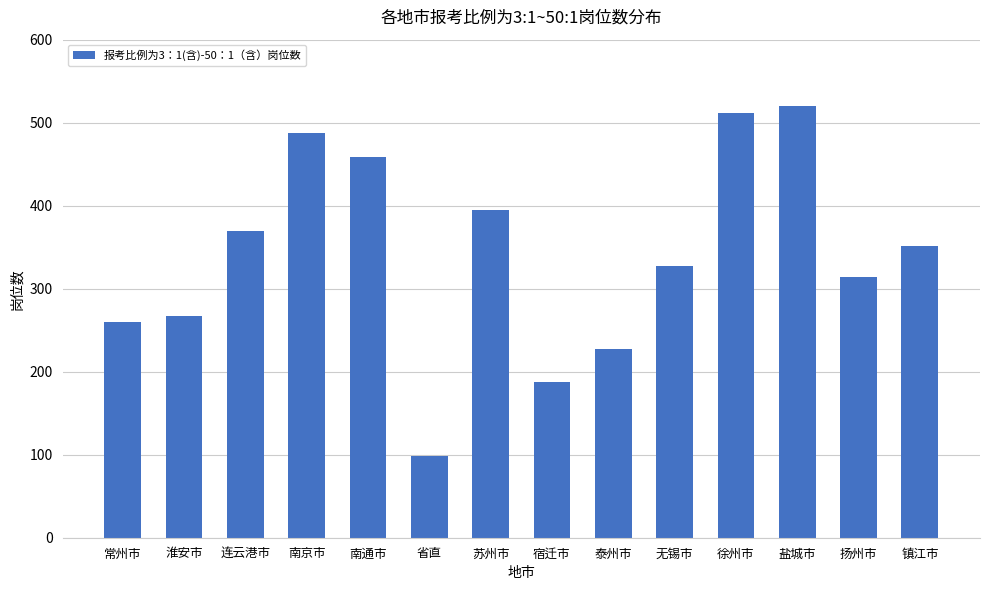

Reading left to right, extract all data points from this chart.

常州市=260	淮安市=267	连云港市=370	南京市=487	南通市=459	省直=99	苏州市=395	宿迁市=188	泰州市=227	无锡市=327	徐州市=512	盐城市=520	扬州市=314	镇江市=351